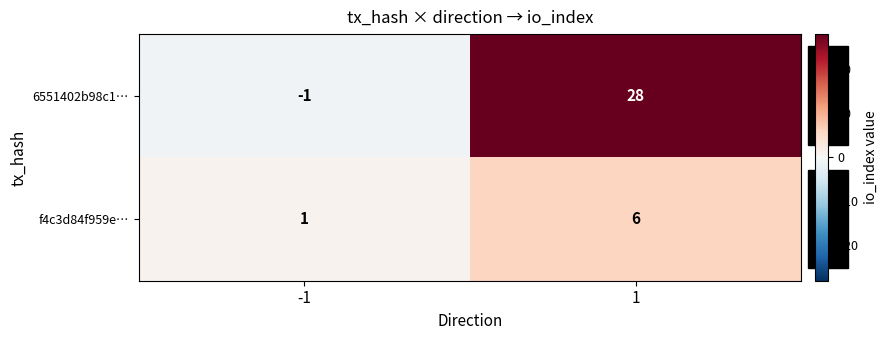

Which series has the largest total across all categories?

6551402b98c1…